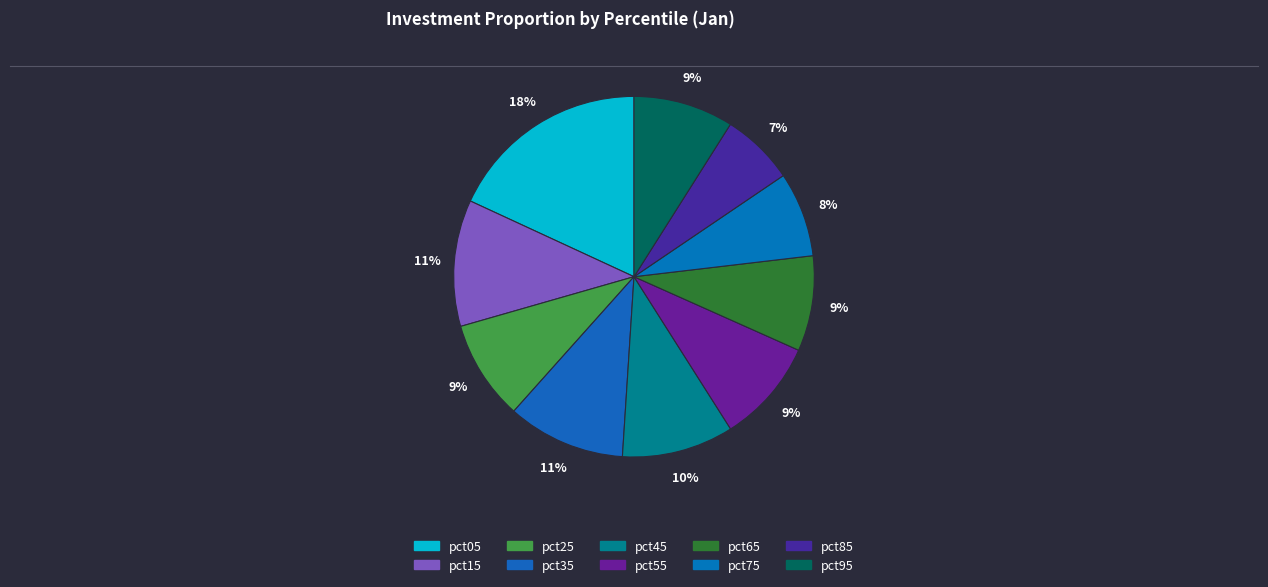

To the nearest percent, what is the average slice percentage?

10%